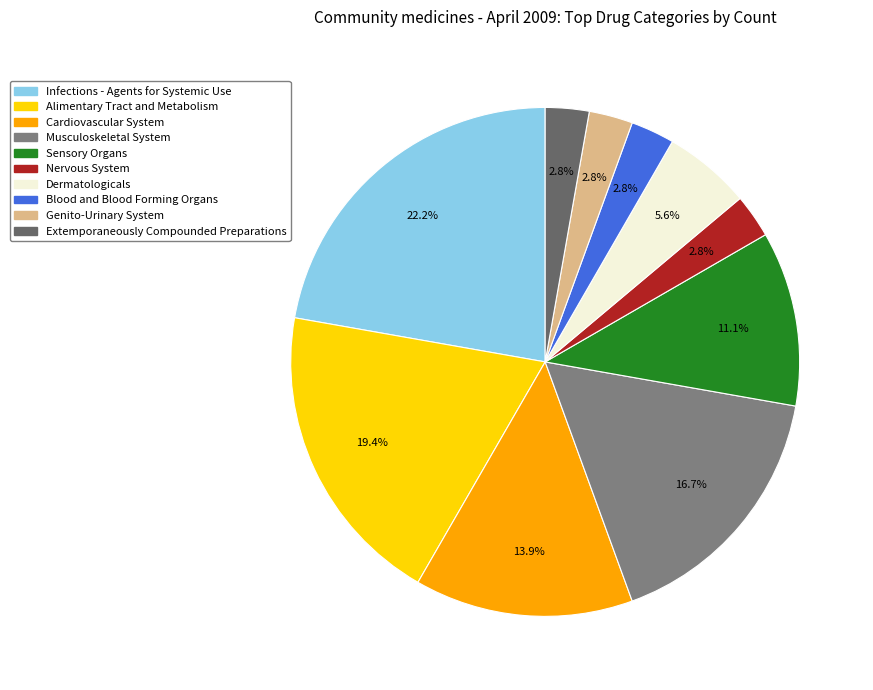

To the nearest percent, what is the difference between the largest and smallest slice percentages?

19%